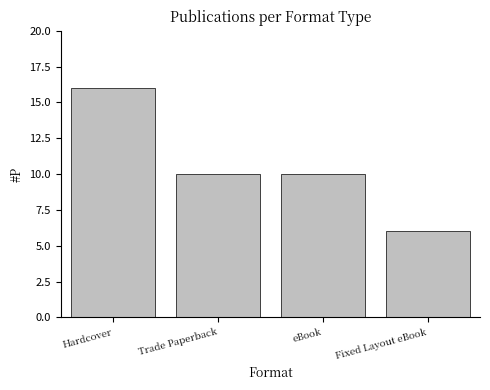

Reading left to right, what are all the values shown in this chart?

Hardcover=16	Trade Paperback=10	eBook=10	Fixed Layout eBook=6